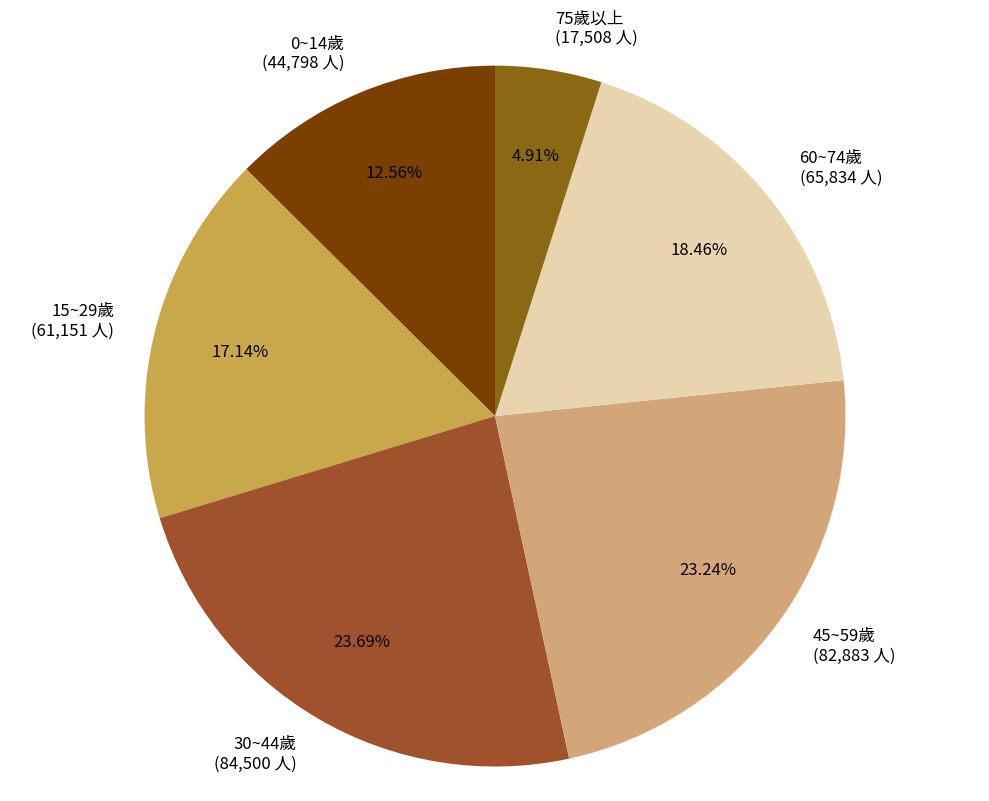

Approximately how many times larger is the value at 60~74歲 compared to 30~44歲?

0.8